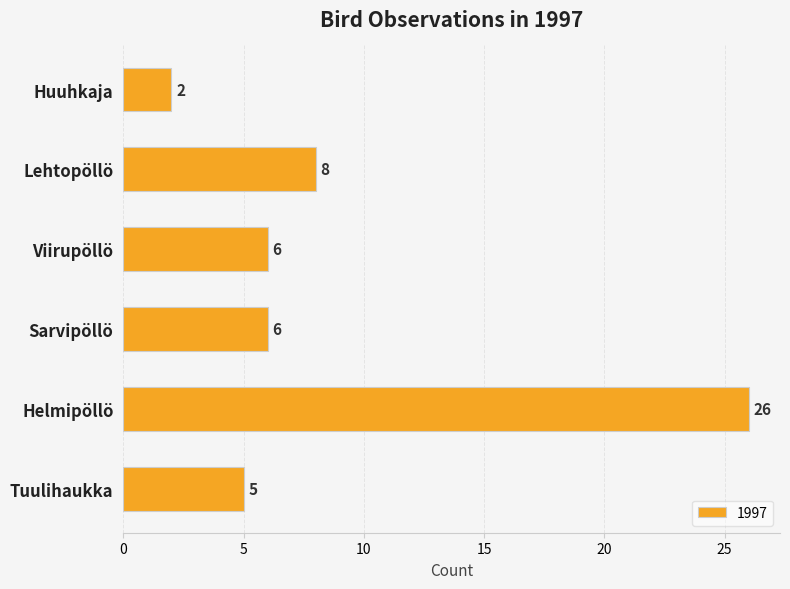

How many bars are there in total?

6